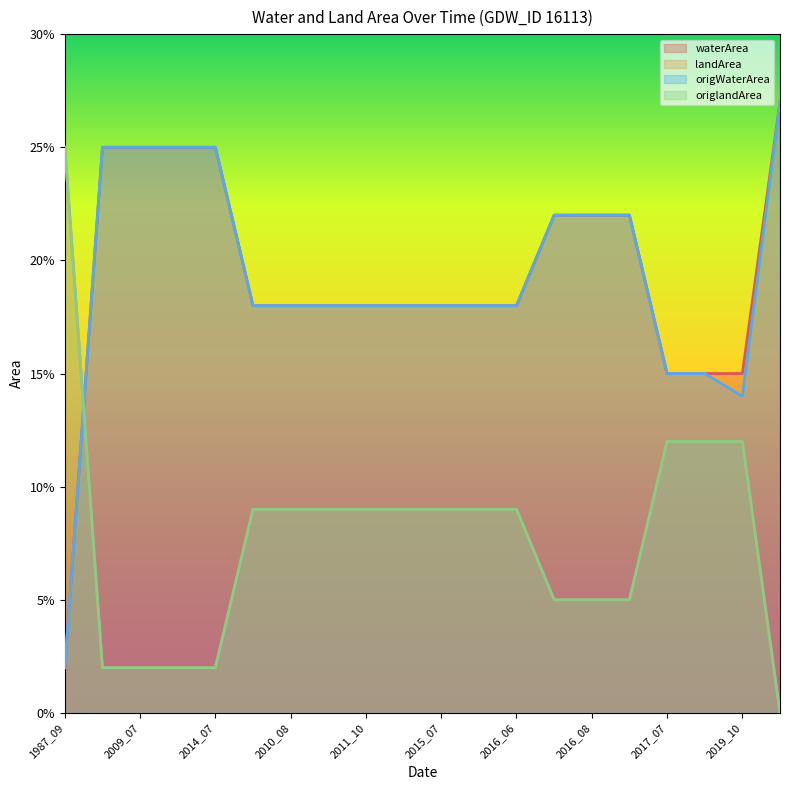

What is the difference between the second highest and second lowest values in the landArea series?

0.1